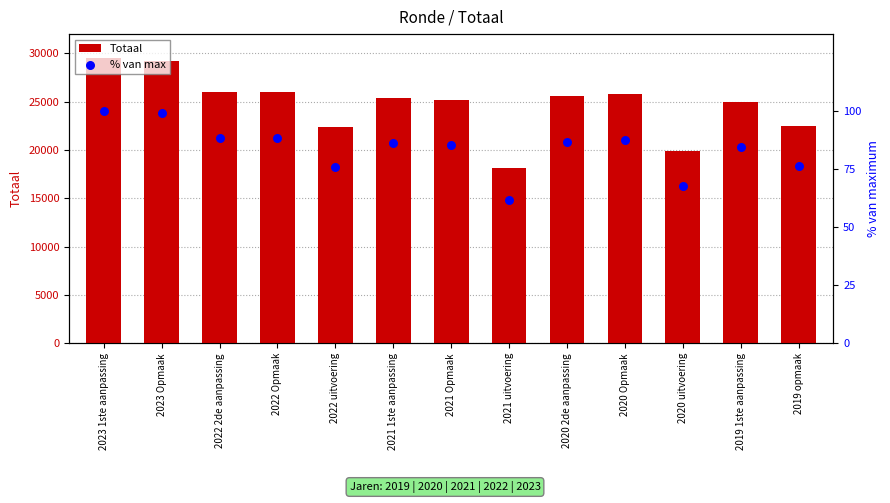

At how many categories does at least one series exceed 12622?

13